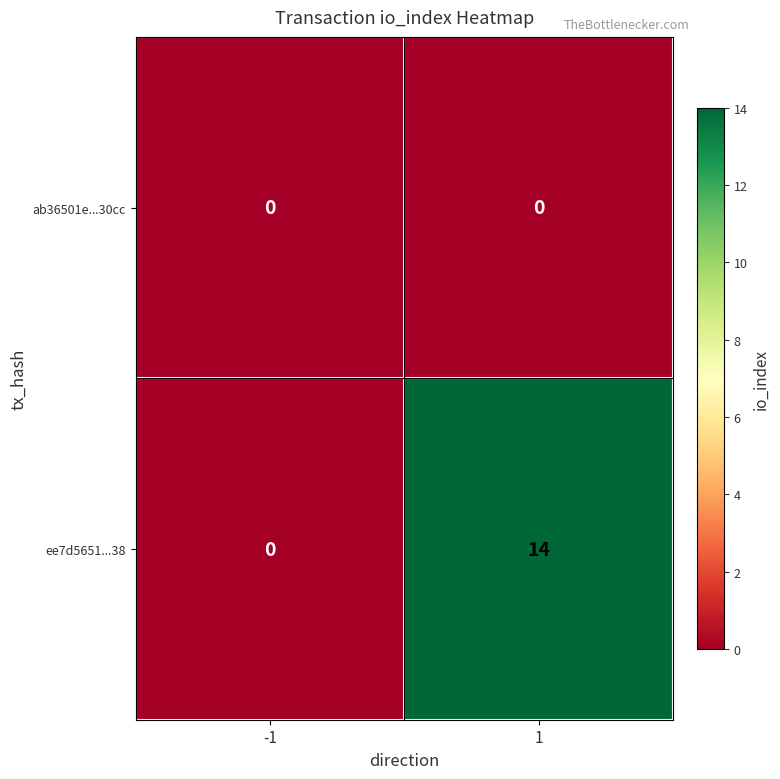

What is the spread (max minus min) of values at 1?

14